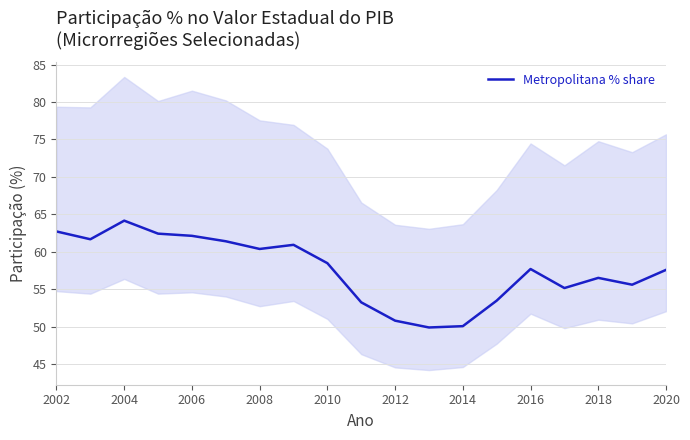

The Metropolitana % share series shows 50.1 at 2014. True or false?

True